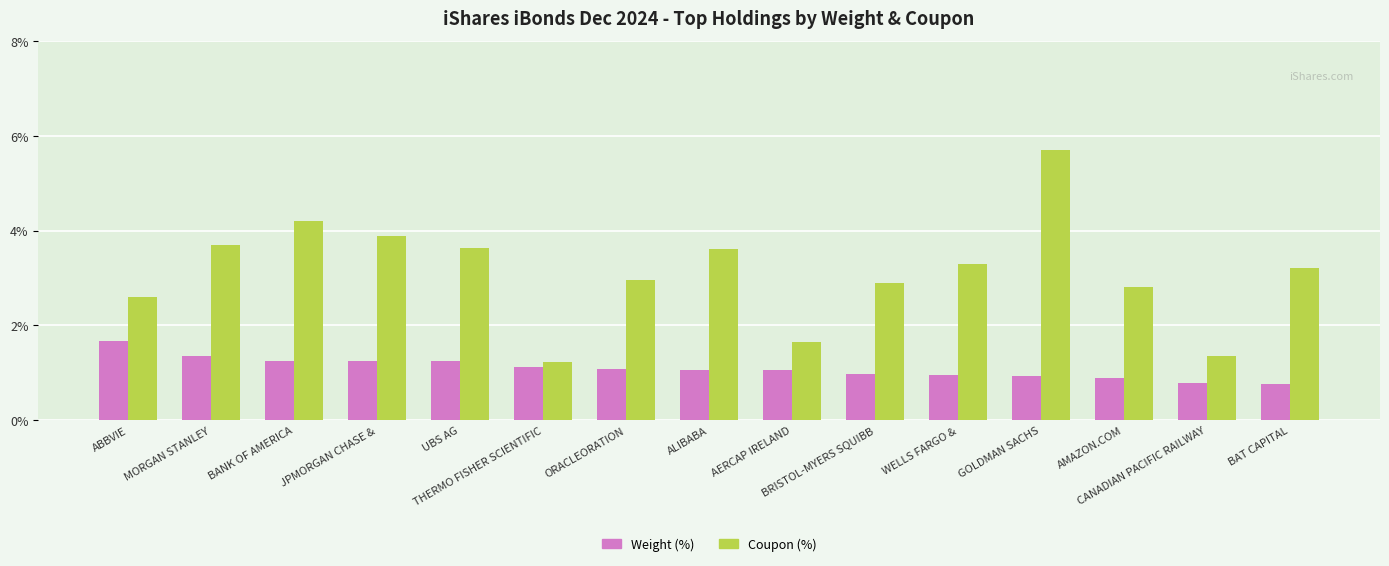

Rank the series by their maximum value, from lowest to highest.

Weight (%), Coupon (%)